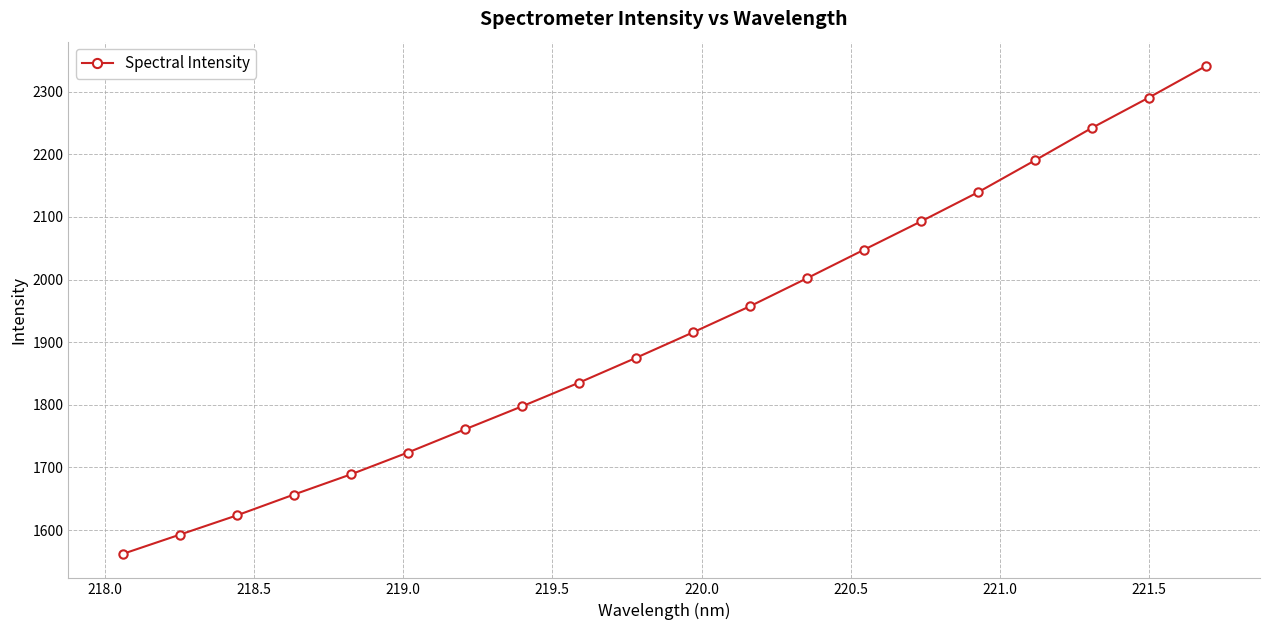

What is the sum of all values?

38333.6